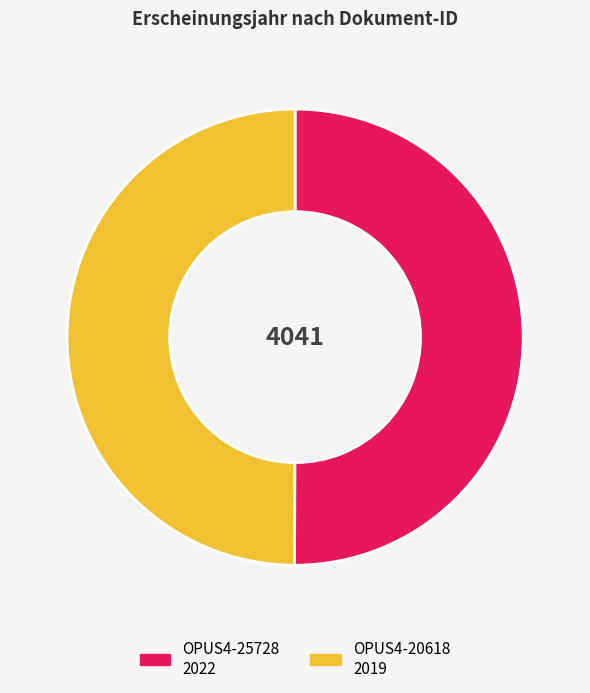

Do OPUS4-20618 and OPUS4-25728 together represent more than half of the pie?

Yes